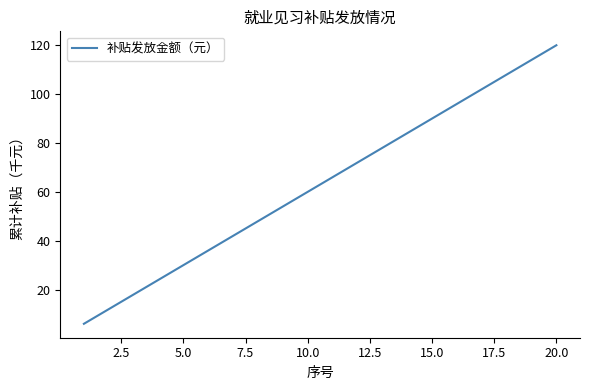

True or false: the data has more than 2 interior local peaks.

False